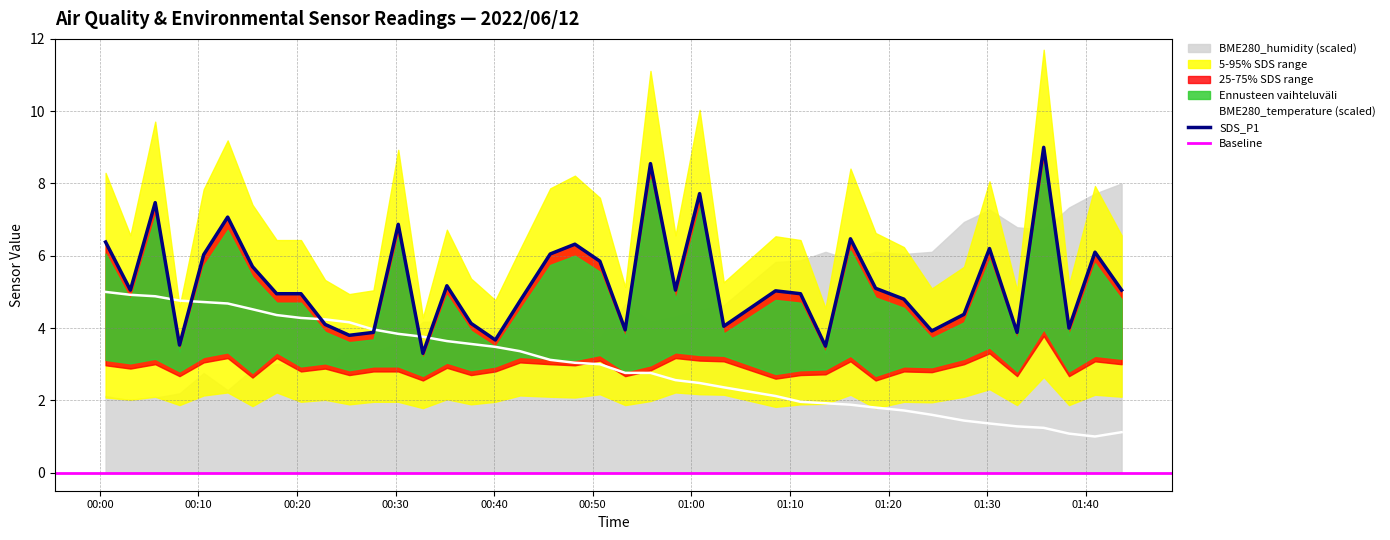

Is it true that SDS_P1 equals 12.4 at 2022/06/12 00:55:51?

False